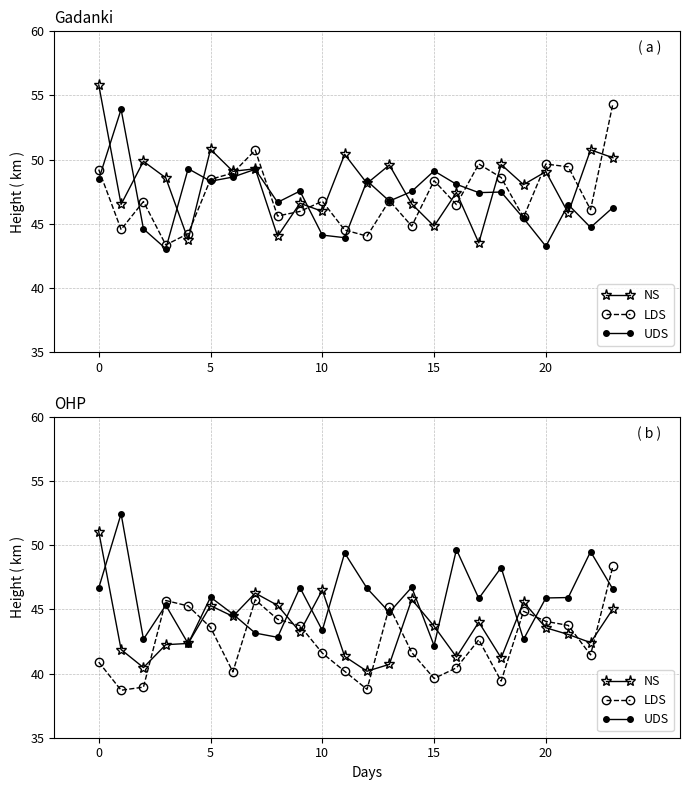

What is the sum of the NS values at 10 and 16?

87.8